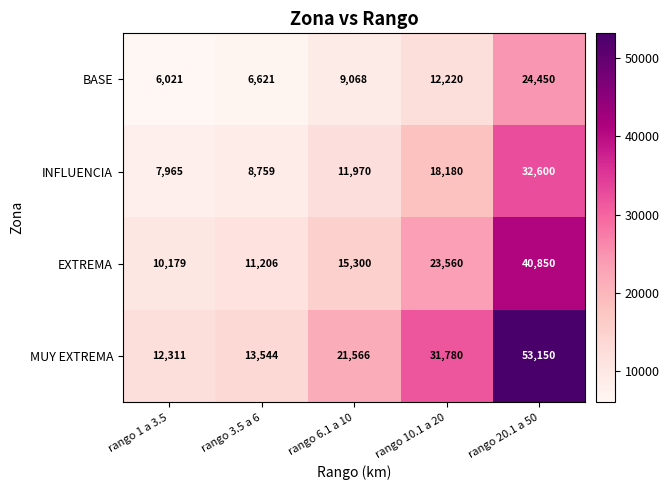

Where is MUY EXTREMA nearest to the value 32730?

rango 10.1 a 20